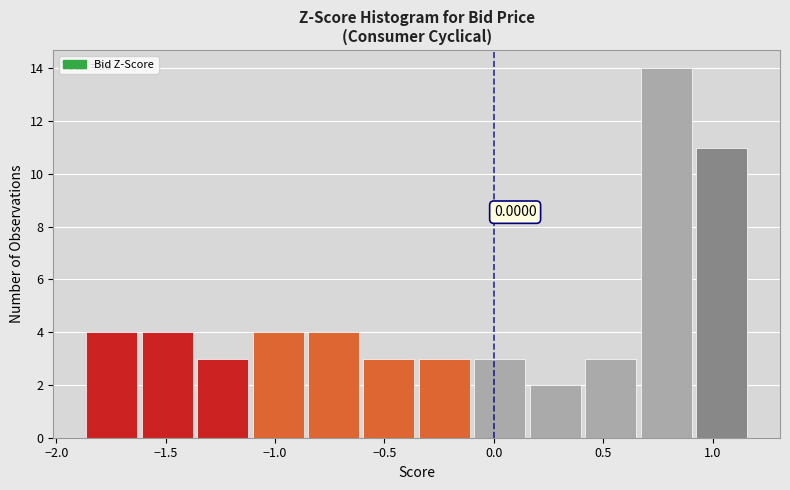

Over which range of the x-axis is the bar tallest?

0.65 to 0.90